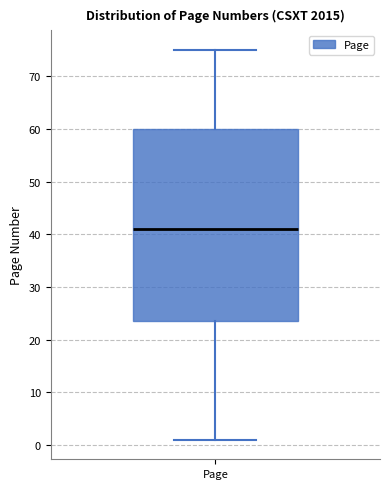

Where is the upper edge of the box for Page on the y-axis? The values are not printed on the chart, so give them approximately, as read against the axis.

60